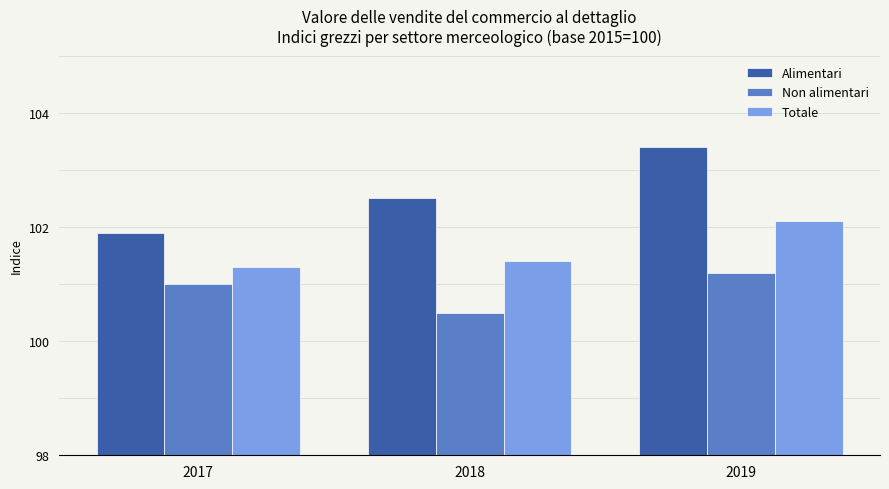

Does the chart contain stacked bars?

No